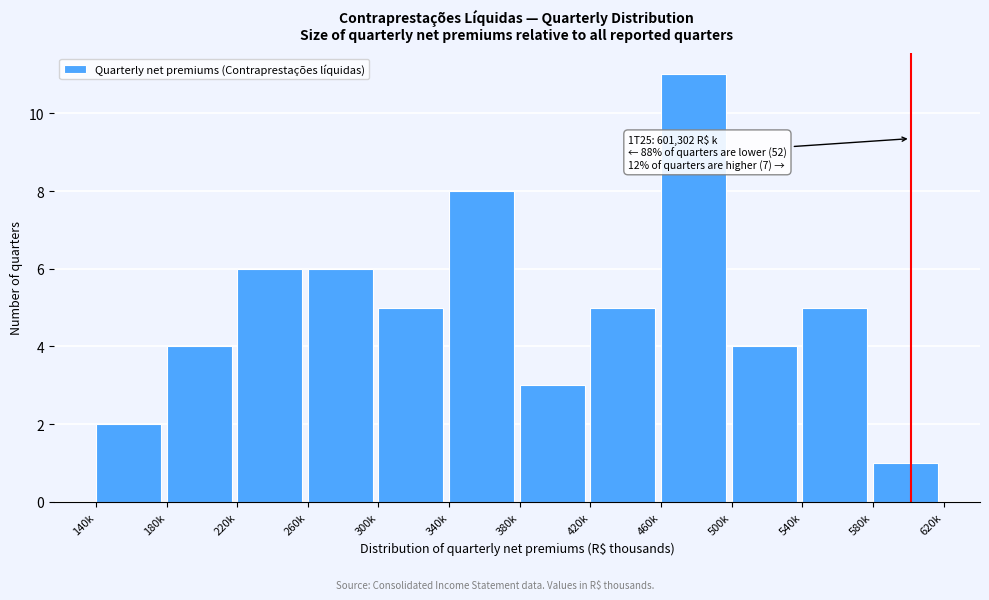

Reading left to right, list all the values displayed in this chart.

2	4	6	6	5	8	3	5	11	4	5	1